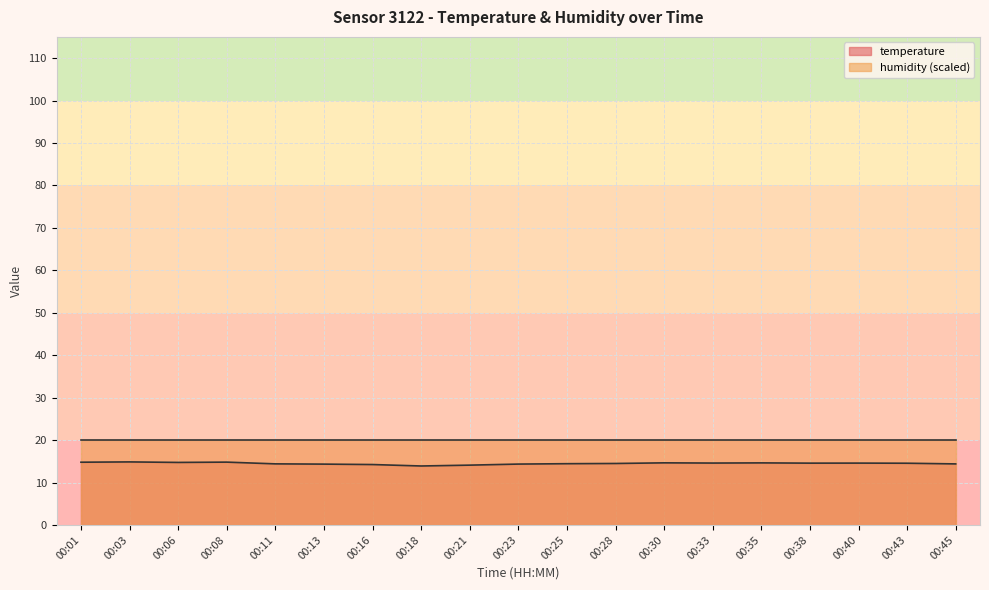

How many points are higher than both their immediate neighbors (excluding endpoints)?

5